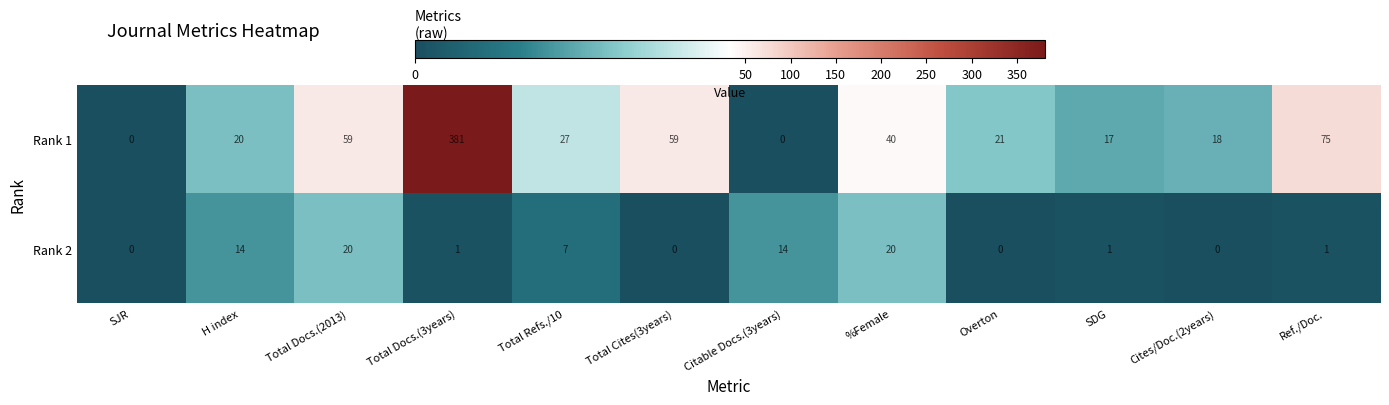

What is the difference between the Rank 1 values at Citable Docs.(3years) and Overton?

21